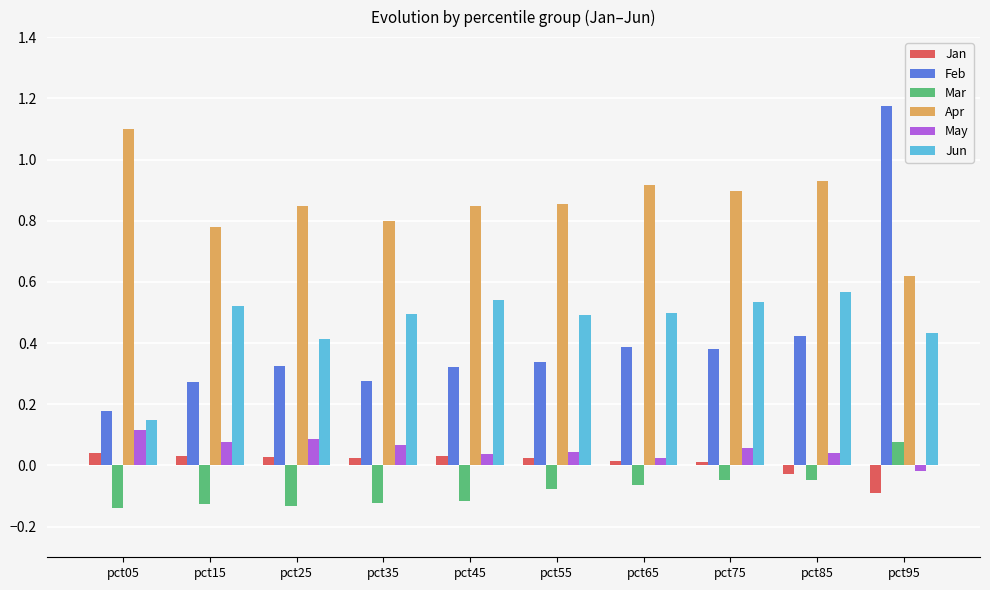

What is the sum of all Feb values?

4.1